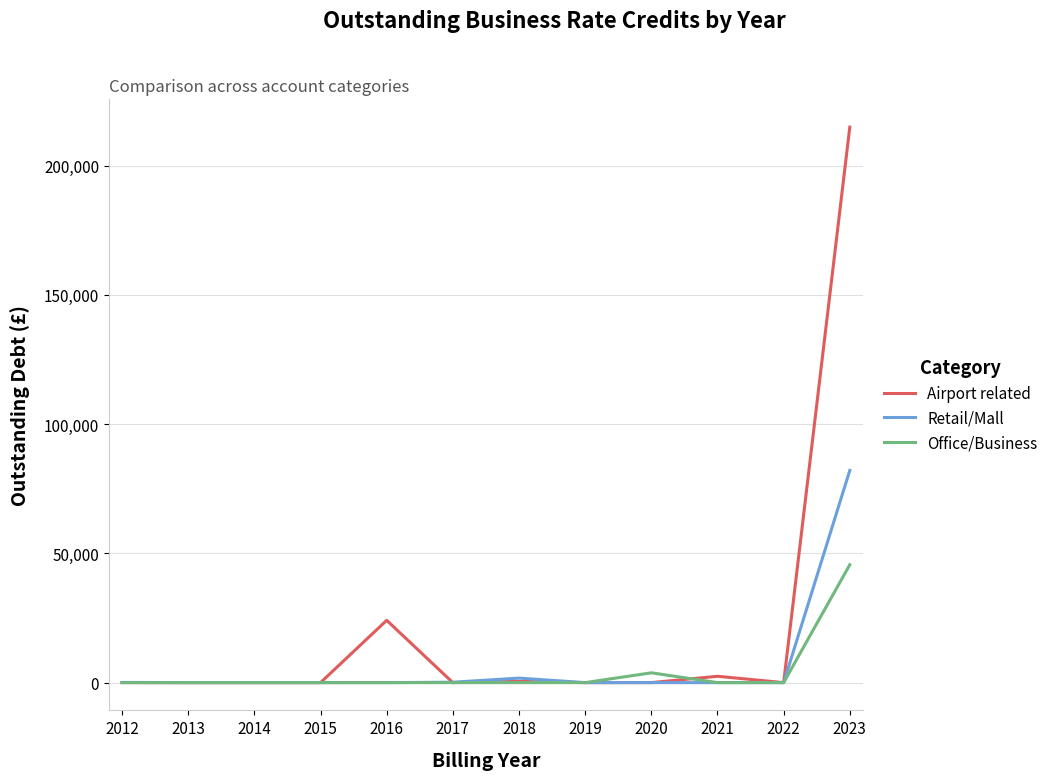

What is the average value of the Airport related series?

20165.4